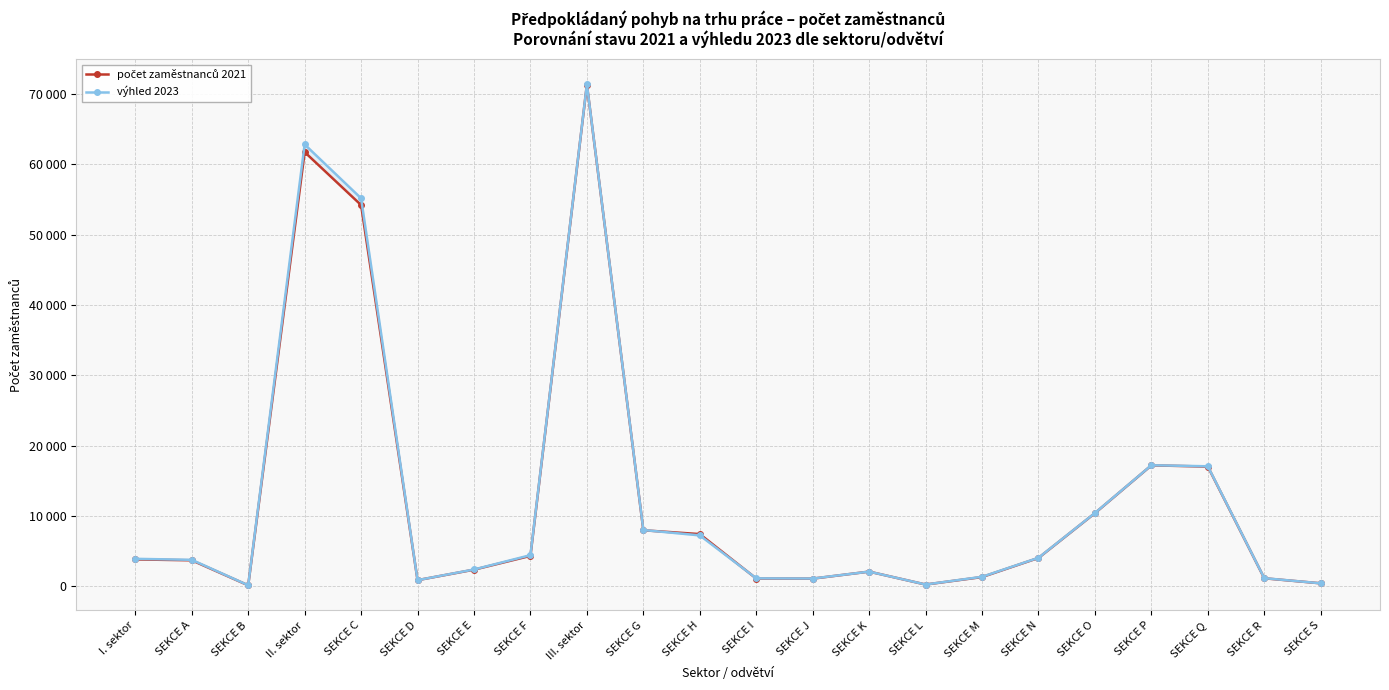

Which label corresponds to the largest value in the chart?

III. sektor